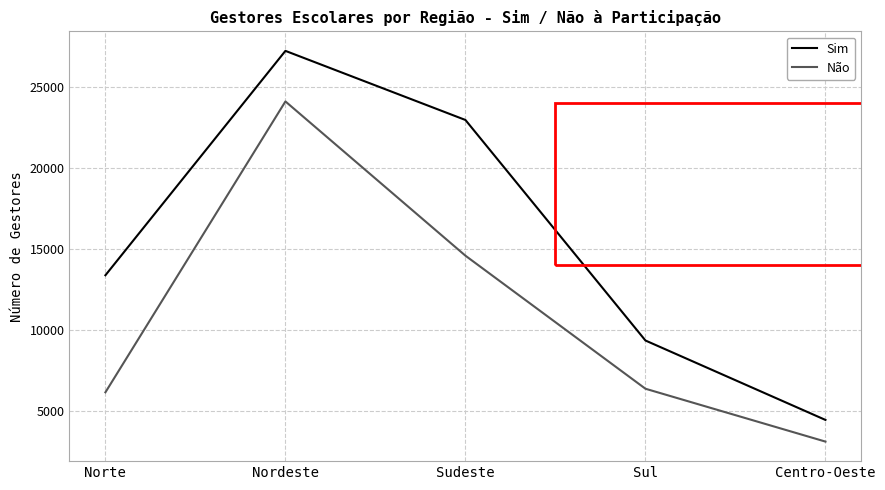

Is this an area chart (filled region under the line)?

No